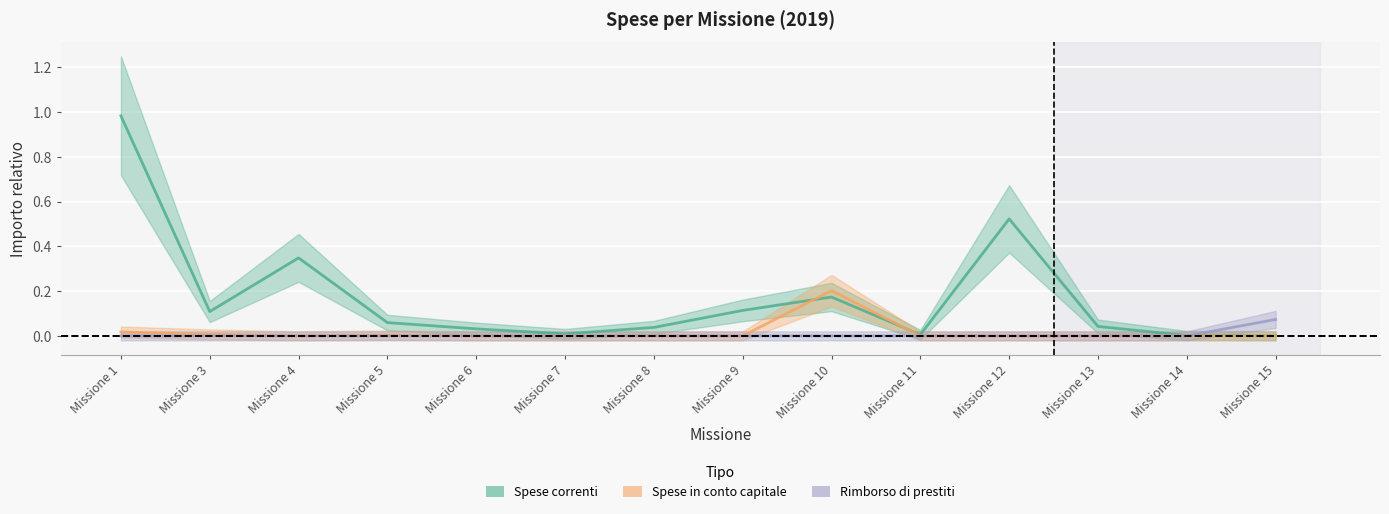

Where is the first local maximum for Spese in conto capitale?

Missione 5